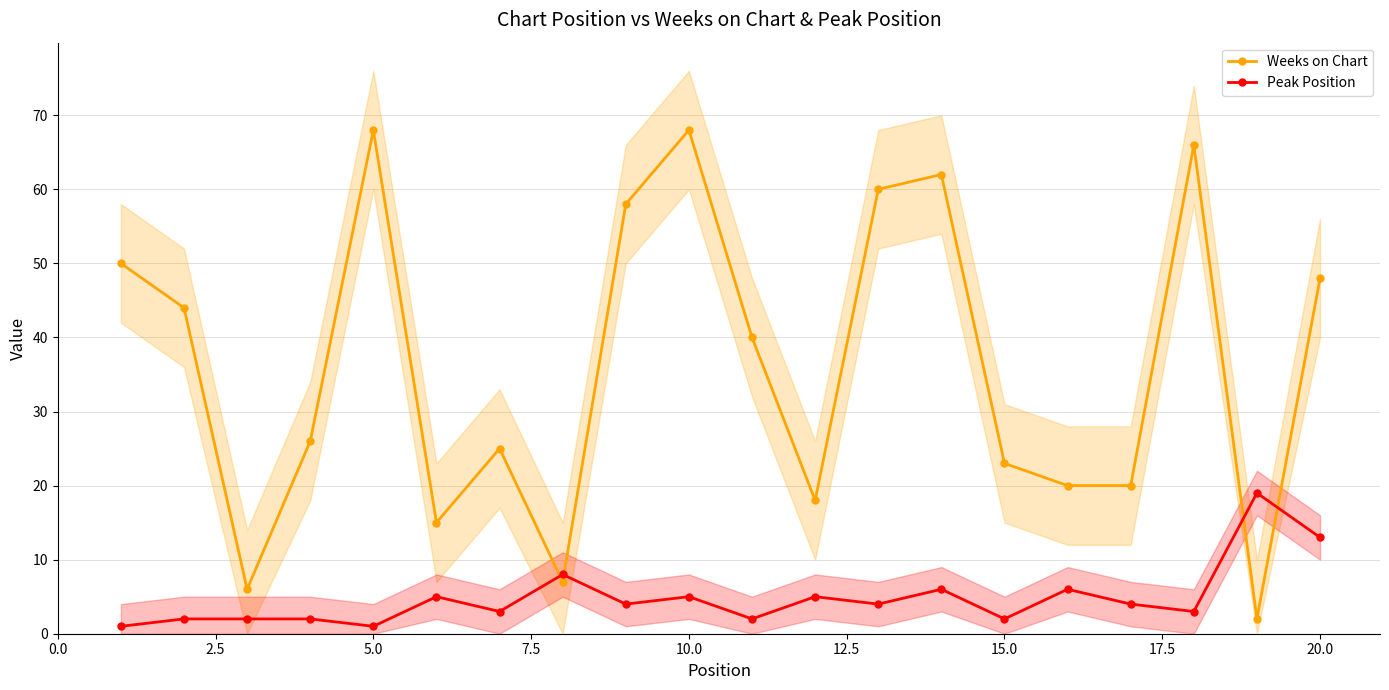

Which series ends up on top after the final intersection of Weeks on Chart and Peak Position?

Weeks on Chart